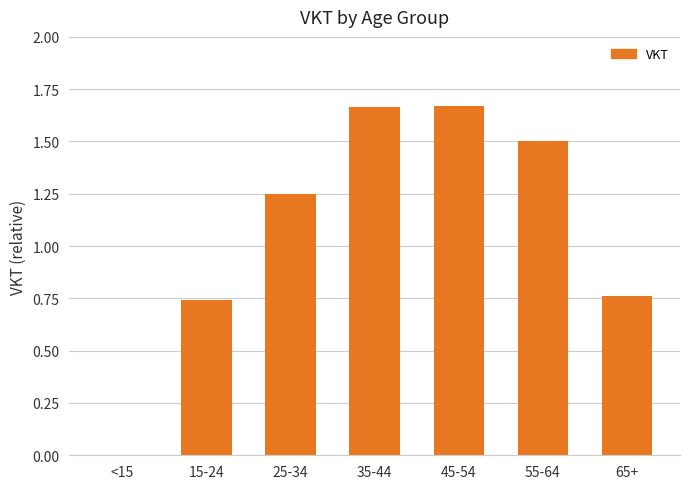

Where does the data first go above 1?

25-34